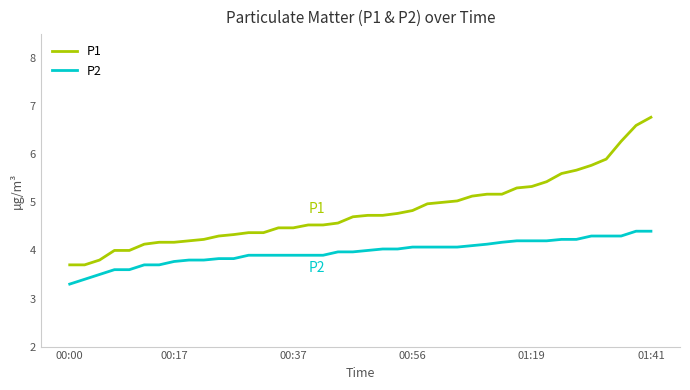

True or false: P2 and P1 intersect in this chart.

False